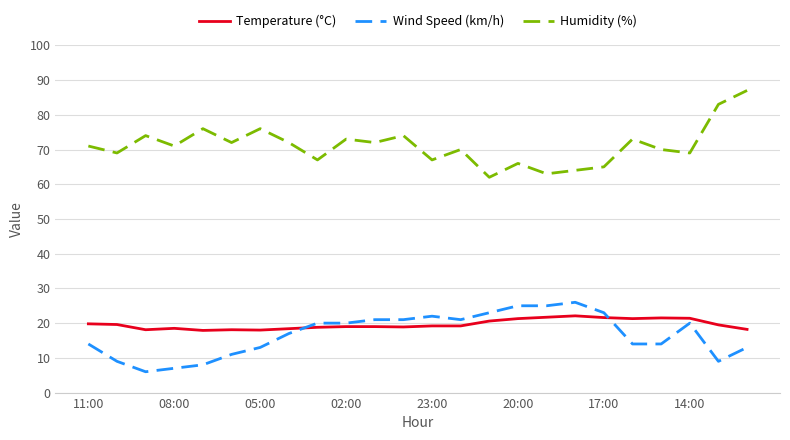

True or false: Wind Speed (km/h) and Humidity (%) cross at least once.

False